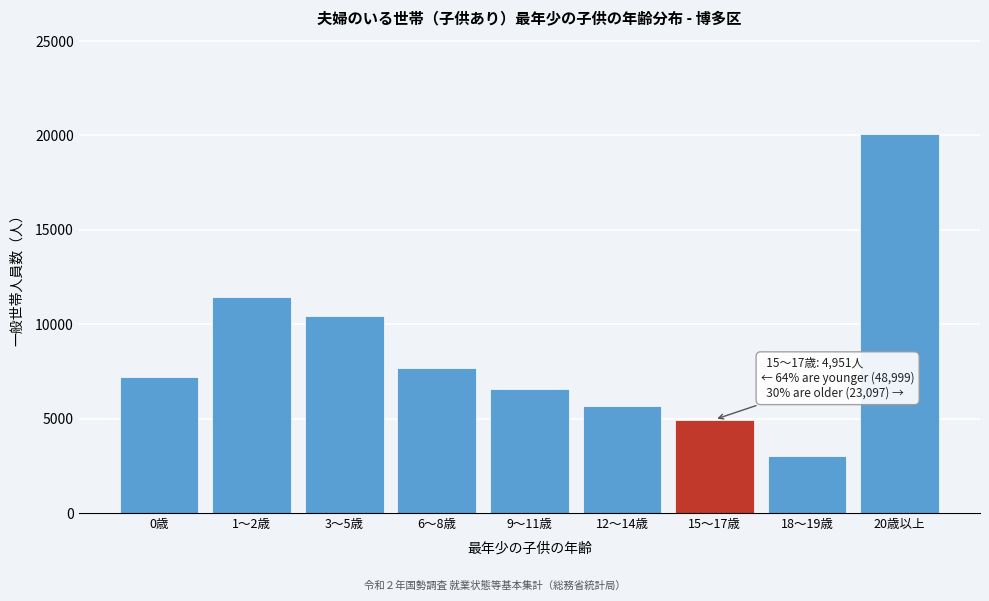

Reading left to right, list all the values displayed in this chart.

7204	11461	10434	7693	6555	5652	4951	3040	20057